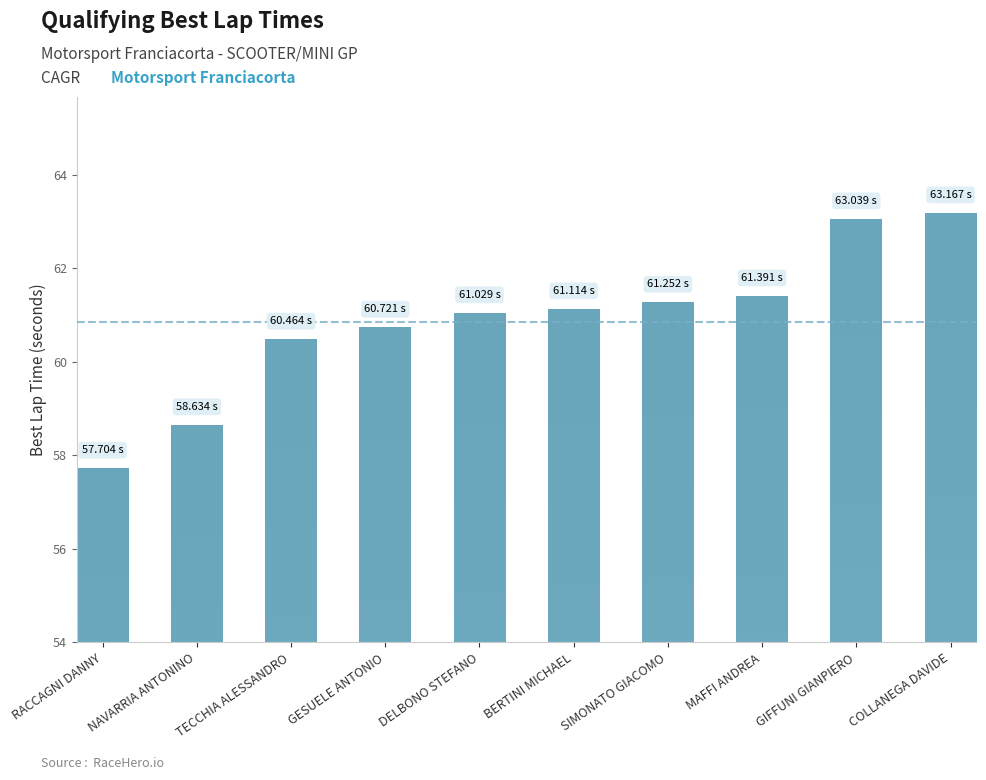

What is the ratio of the value at DELBONO STEFANO to the value at GESUELE ANTONIO?

1.0